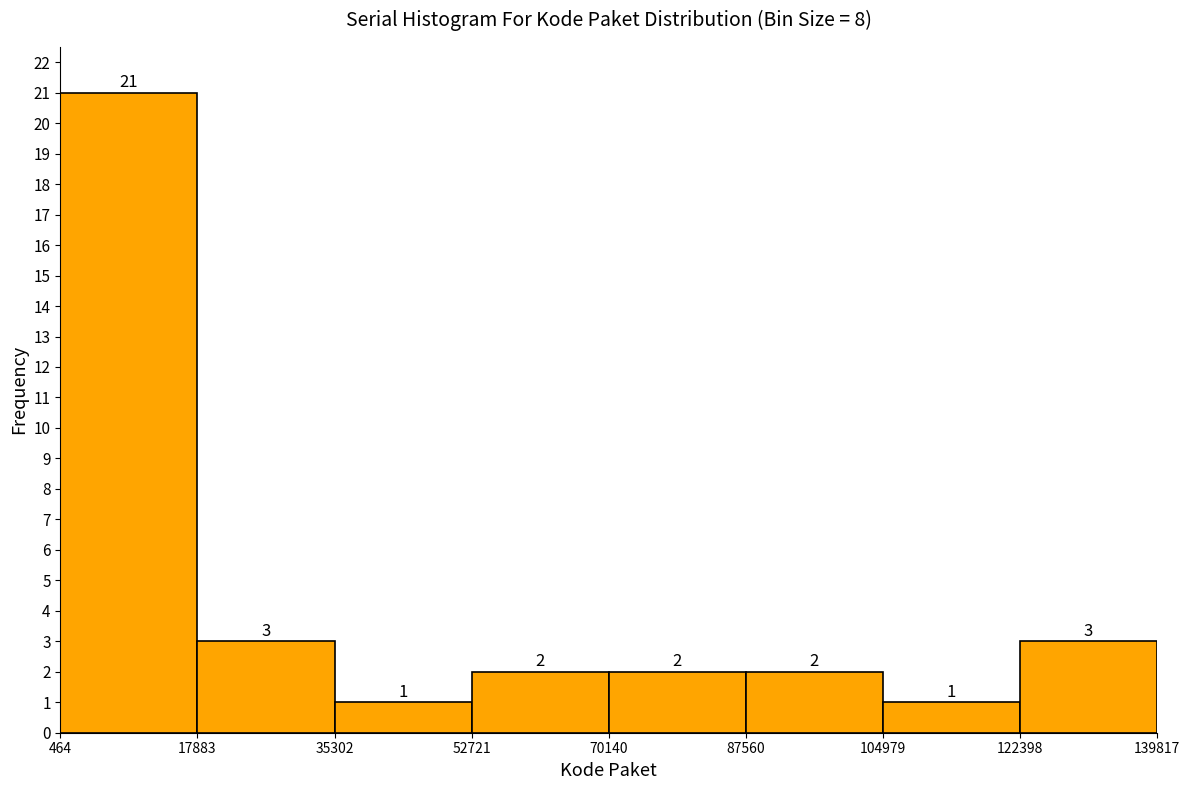

Reading left to right, list every bar in this chart as the range it spans on the x-axis followed by its height.

464 to 17883: 21
17883 to 35302: 3
35302 to 52721: 1
52721 to 70140: 2
70140 to 87560: 2
87560 to 104979: 2
104979 to 122398: 1
122398 to 139817: 3